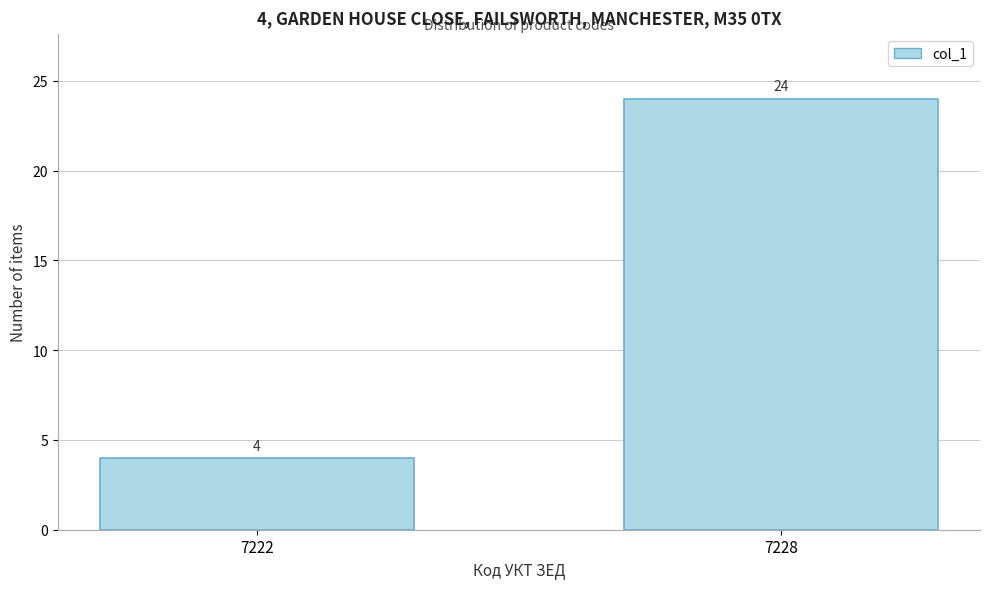

Reading left to right, extract all data points from this chart.

4	24